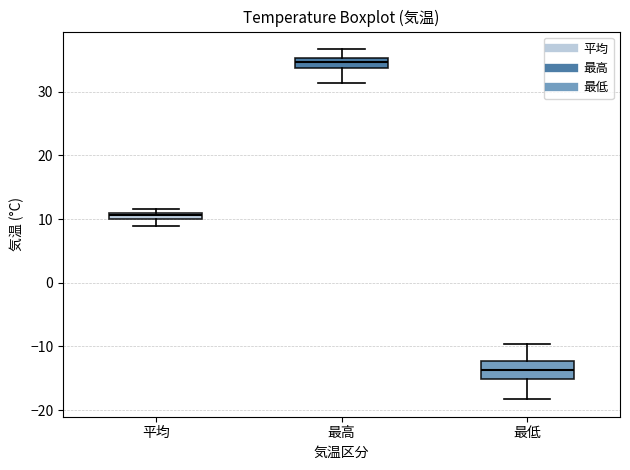

Which box's median line is the highest?

最高